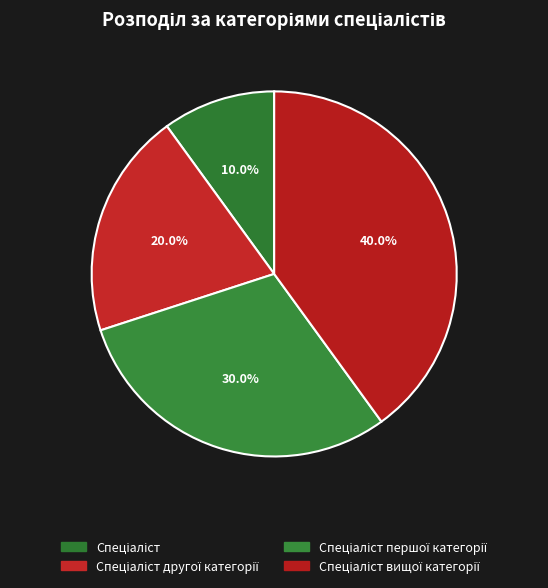

Count the number of slices in the pie.

4